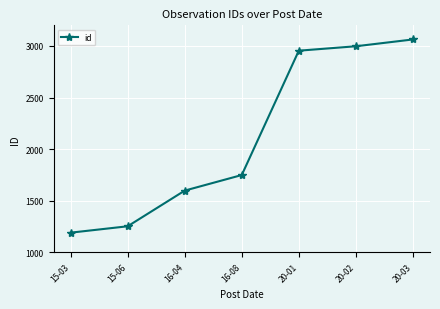

Reading left to right, transcribe all the data shown in this chart.

1189	1251	1597	1748	2954	2997	3063